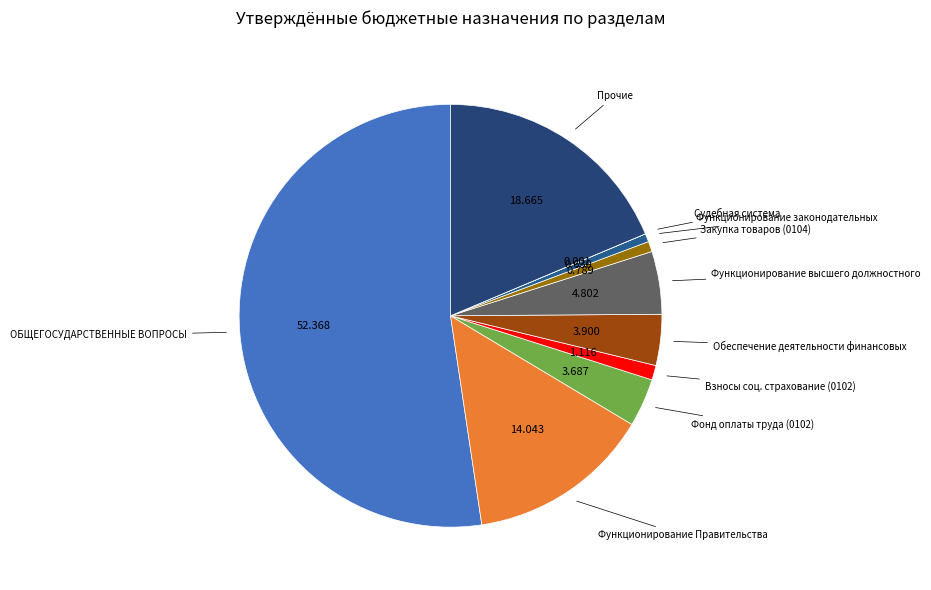

Which category has the smallest portion of the pie?

Судебная система